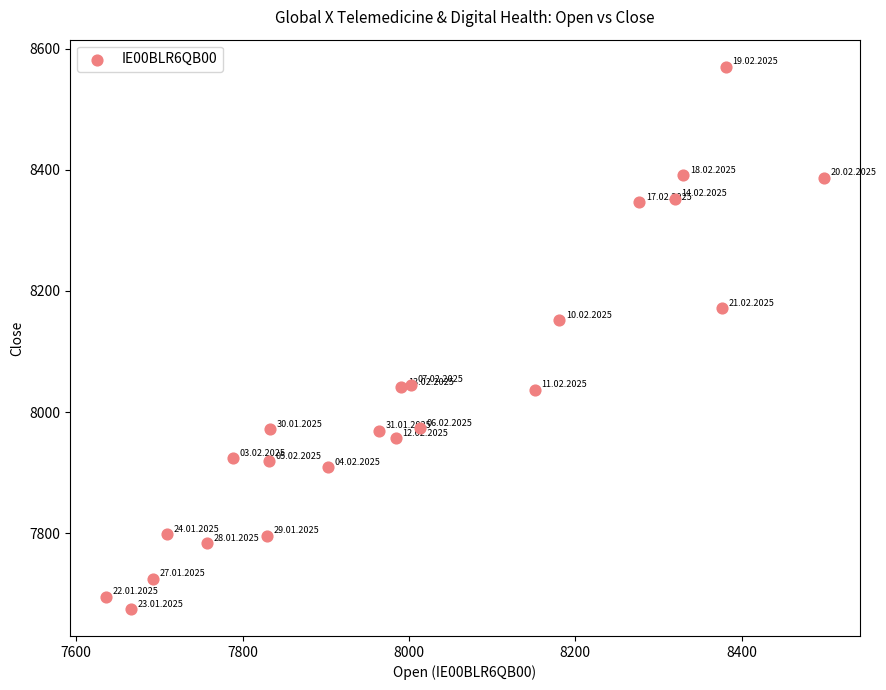

What is the range of X values (max minus min)?

863